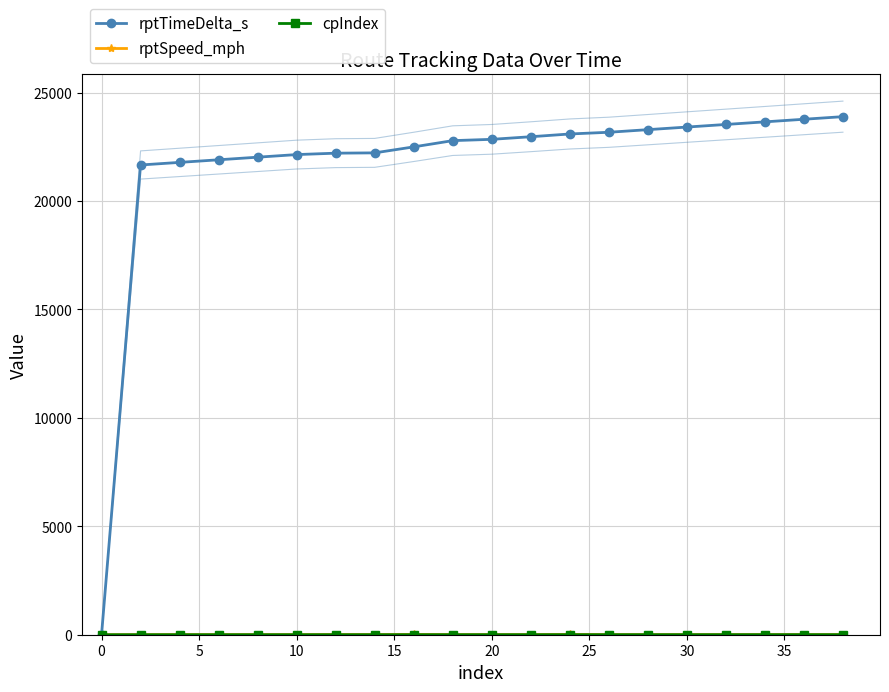

What is the maximum value for rptTimeDelta_s?

23890.0